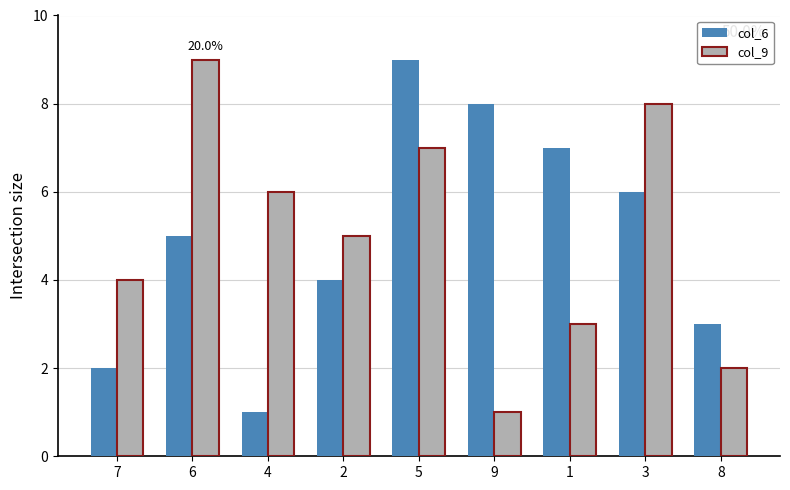

Count the number of data series in this chart.

2